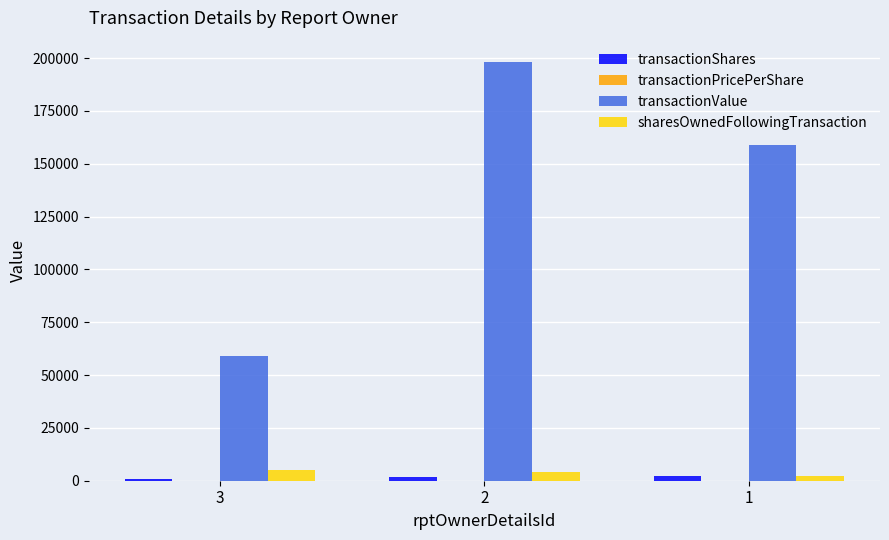

Is the value of sharesOwnedFollowingTransaction at 2 greater than the value of transactionValue at 1?

No